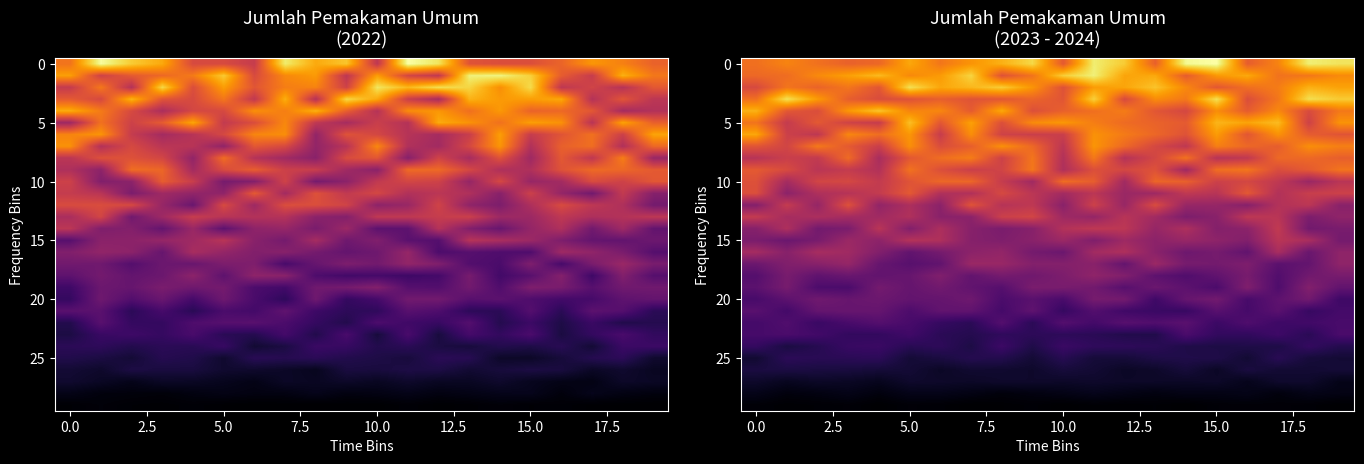

At which category does the chart reach its minimum across all series?

14